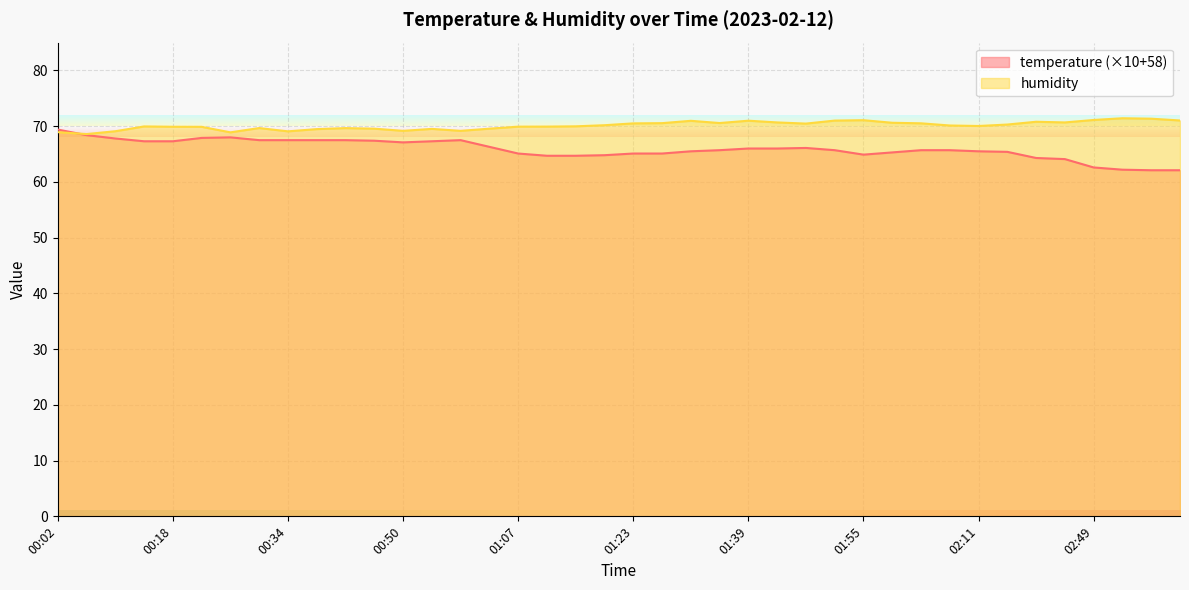

Reading left to right, list all the values displayed in this chart.

temperature: 69.4	68.4	67.8	67.3	67.3	67.9	68.0	67.5	67.5	67.5	67.5	67.4	67.1	67.3	67.5	66.3	65.1	64.7	64.7	64.8	65.1	65.1	65.5	65.7	66.0	66.0	66.1	65.7	64.9	65.3	65.7	65.7	65.5	65.4	64.3	64.1	62.6	62.2	62.1	62.1
humidity: 68.9	68.6	69.1	70.0	69.9	69.9	68.9	69.7	69.1	69.5	69.7	69.6	69.2	69.5	69.2	69.6	69.9	69.9	70.0	70.2	70.5	70.5	71.0	70.6	71.0	70.7	70.5	71.0	71.1	70.6	70.5	70.1	70.0	70.3	70.8	70.7	71.1	71.4	71.3	71.0